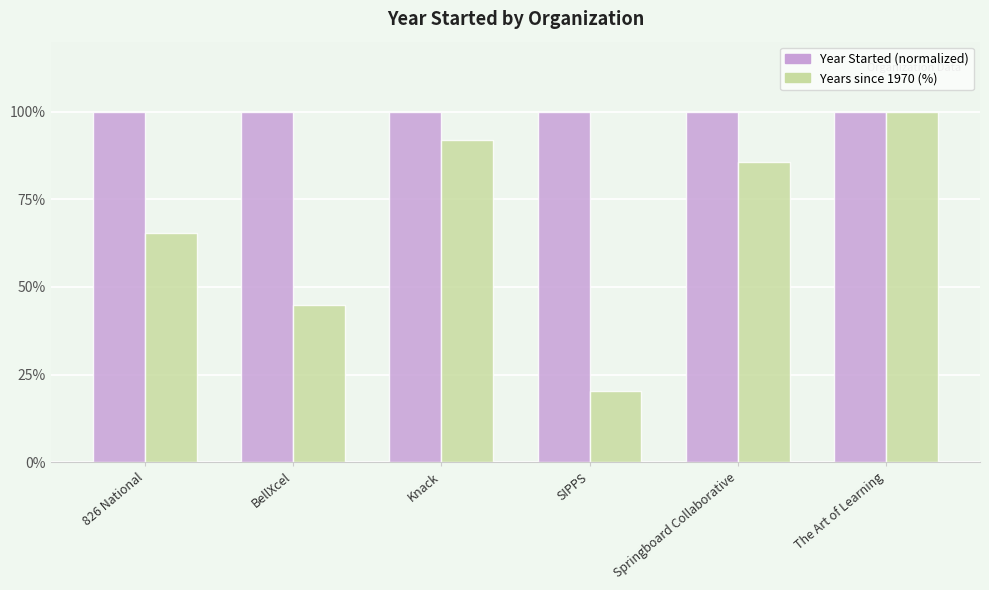

How many bars are there in each group?

2